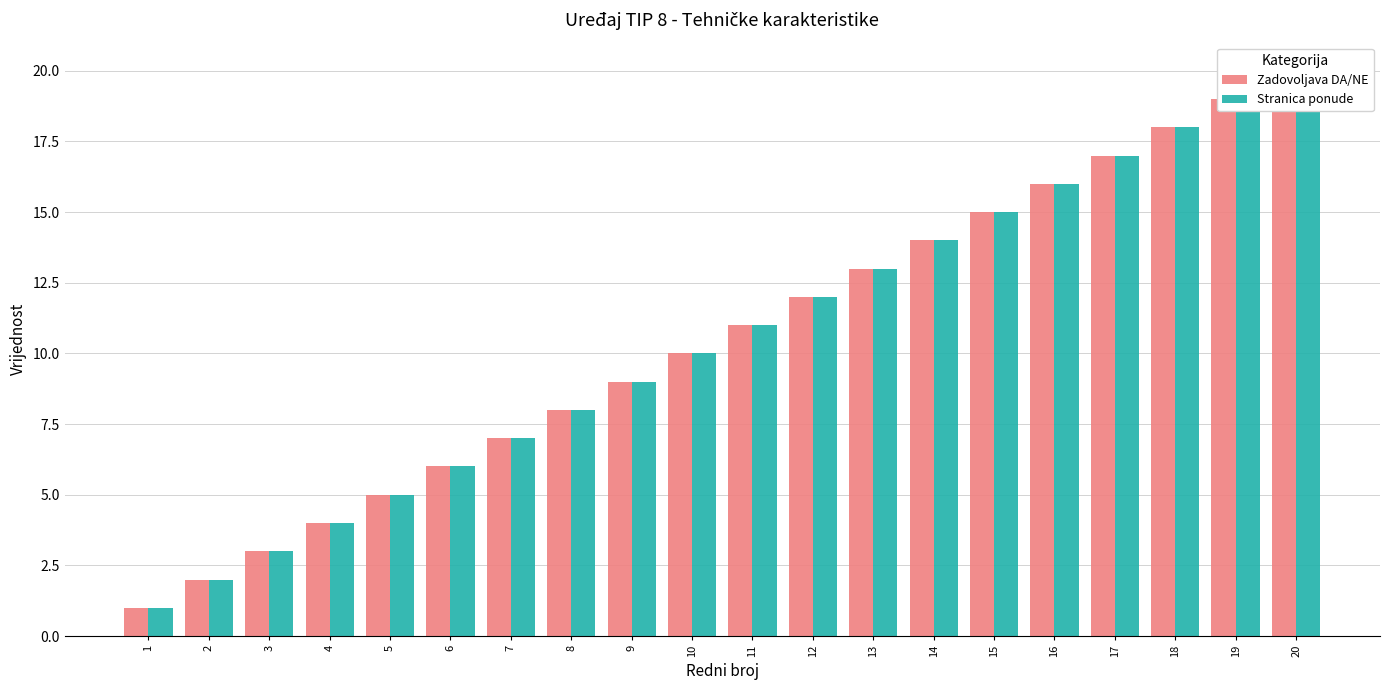

Reading right to left, transcribe all the data shown in this chart.

Zadovoljava DA/NE: 20=20	19=19	18=18	17=17	16=16	15=15	14=14	13=13	12=12	11=11	10=10	9=9	8=8	7=7	6=6	5=5	4=4	3=3	2=2	1=1
Stranica ponude: 20=20	19=19	18=18	17=17	16=16	15=15	14=14	13=13	12=12	11=11	10=10	9=9	8=8	7=7	6=6	5=5	4=4	3=3	2=2	1=1